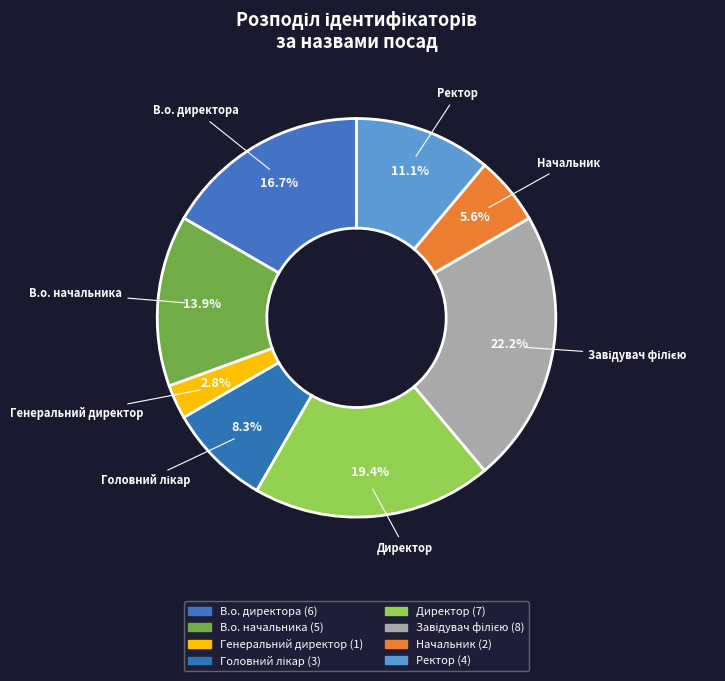

Do Головний лікар and В.о. директора together represent more than half of the pie?

No